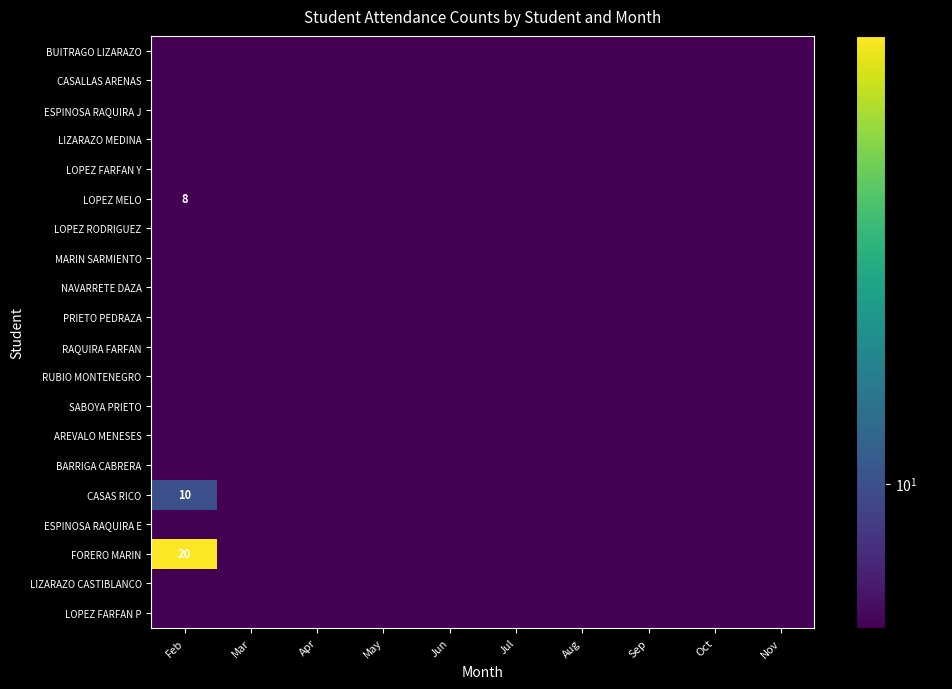

What is the greatest value displayed?

20.0